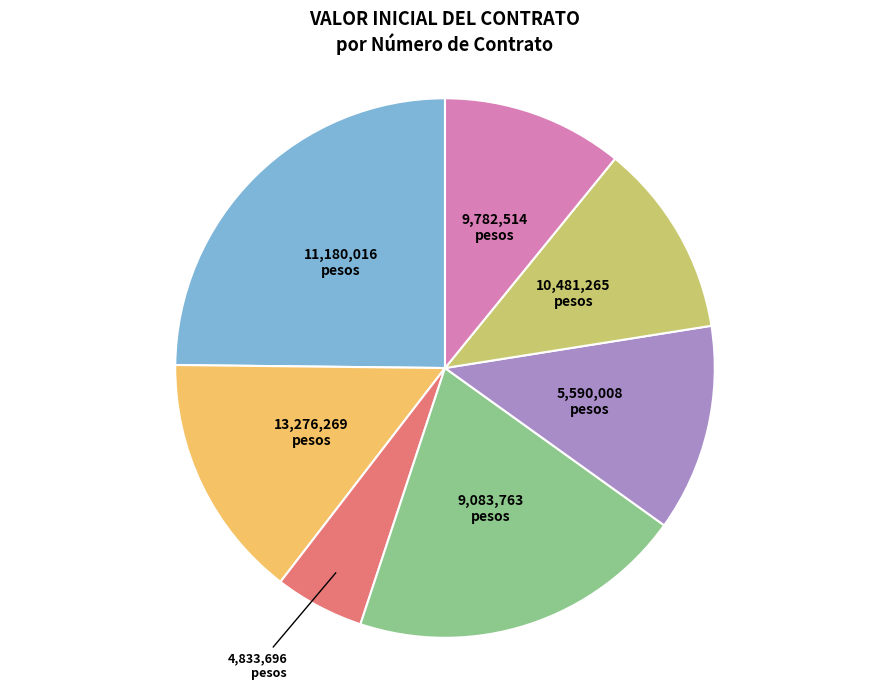

Does 5,590,008 represent more than half of the total?

No